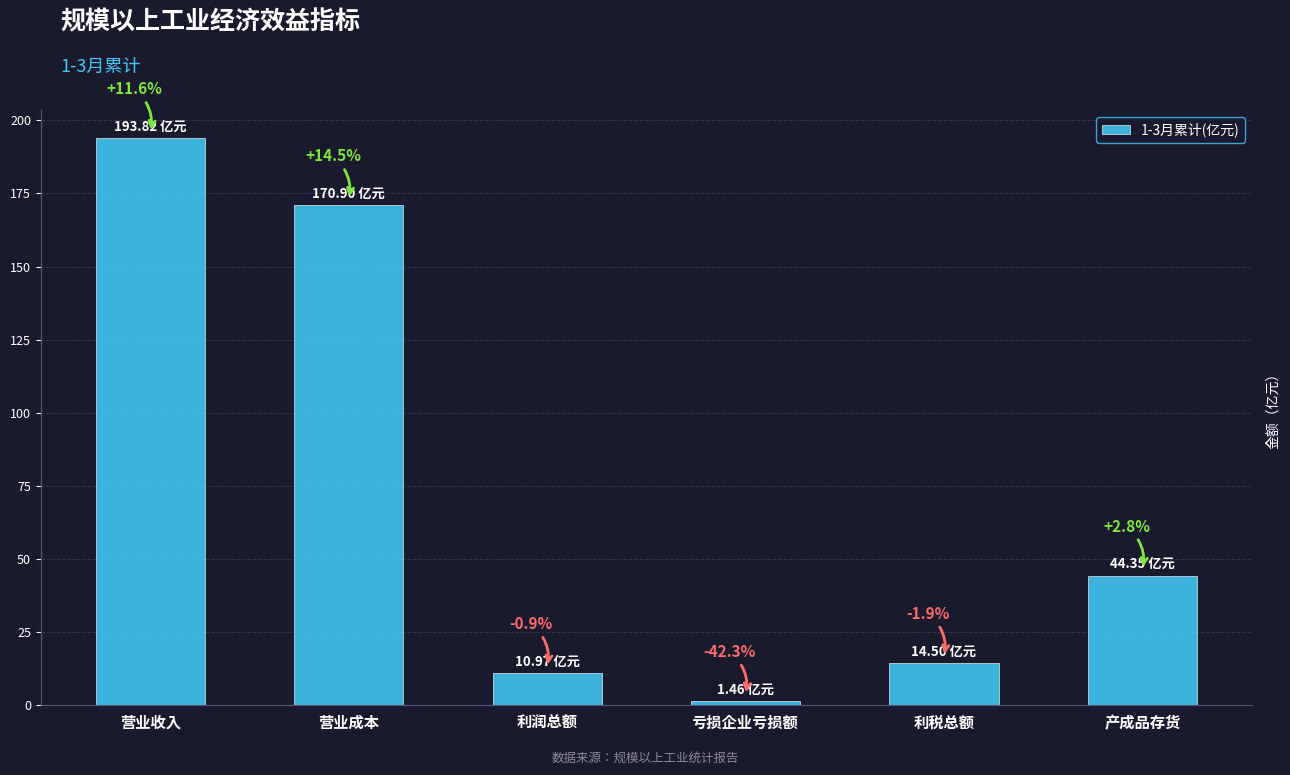

What is the ratio of the value at 营业成本 to the value at 亏损企业亏损额?

117.1